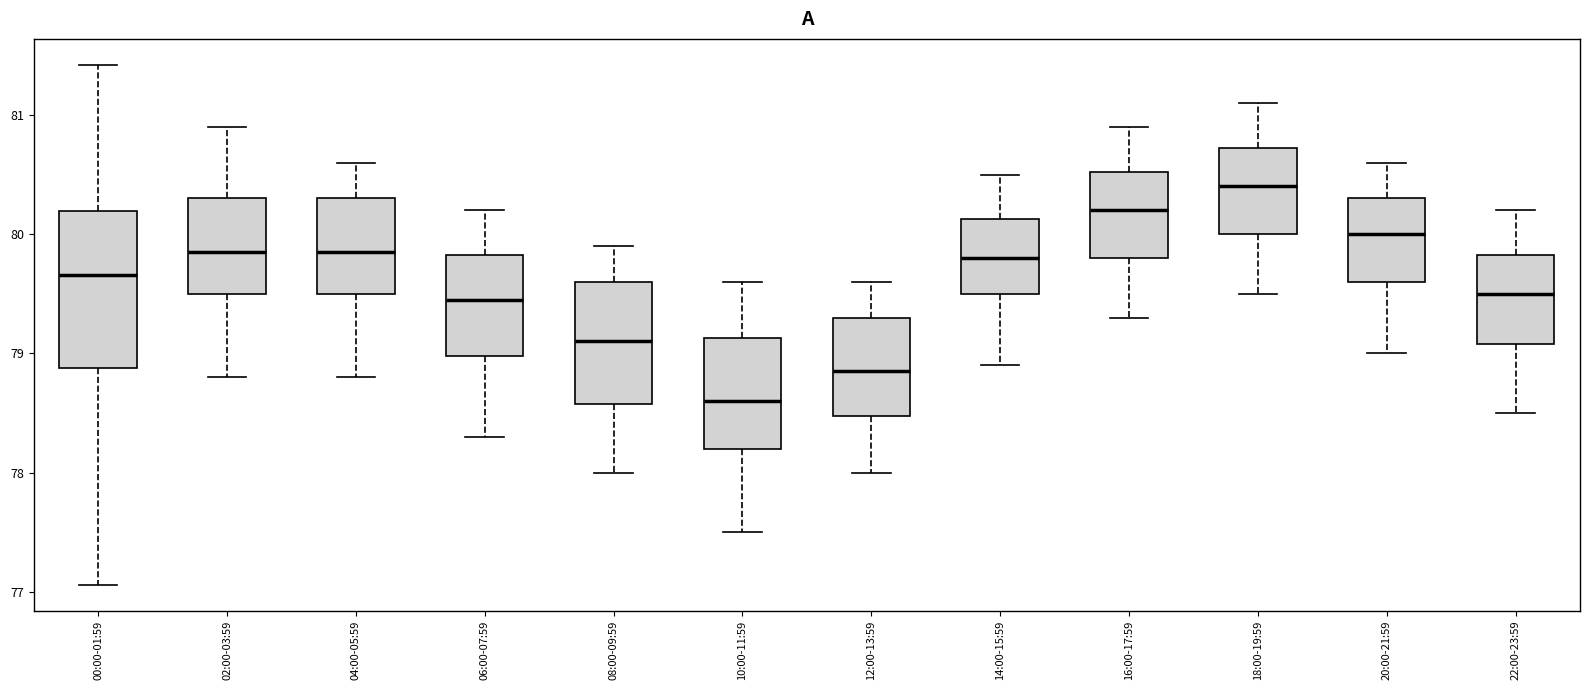

Reading left to right, read every box against the y-axis: the position of its median line, the range the box covers, and the ends of its whiskers. The values are not printed on the chart, so give them approximately, as read against the axis.

00:00-01:59: median 79.7, box 78.9 to 80.2, whiskers 77.1 to 81.4
02:00-03:59: median 79.9, box 79.5 to 80.3, whiskers 78.8 to 80.9
04:00-05:59: median 79.9, box 79.5 to 80.3, whiskers 78.8 to 80.6
06:00-07:59: median 79.5, box 79.0 to 79.8, whiskers 78.3 to 80.2
08:00-09:59: median 79.1, box 78.6 to 79.6, whiskers 78.0 to 79.9
10:00-11:59: median 78.6, box 78.2 to 79.1, whiskers 77.5 to 79.6
12:00-13:59: median 78.9, box 78.5 to 79.3, whiskers 78.0 to 79.6
14:00-15:59: median 79.8, box 79.5 to 80.1, whiskers 78.9 to 80.5
16:00-17:59: median 80.2, box 79.8 to 80.5, whiskers 79.3 to 80.9
18:00-19:59: median 80.4, box 80.0 to 80.7, whiskers 79.5 to 81.1
20:00-21:59: median 80.0, box 79.6 to 80.3, whiskers 79.0 to 80.6
22:00-23:59: median 79.5, box 79.1 to 79.8, whiskers 78.5 to 80.2